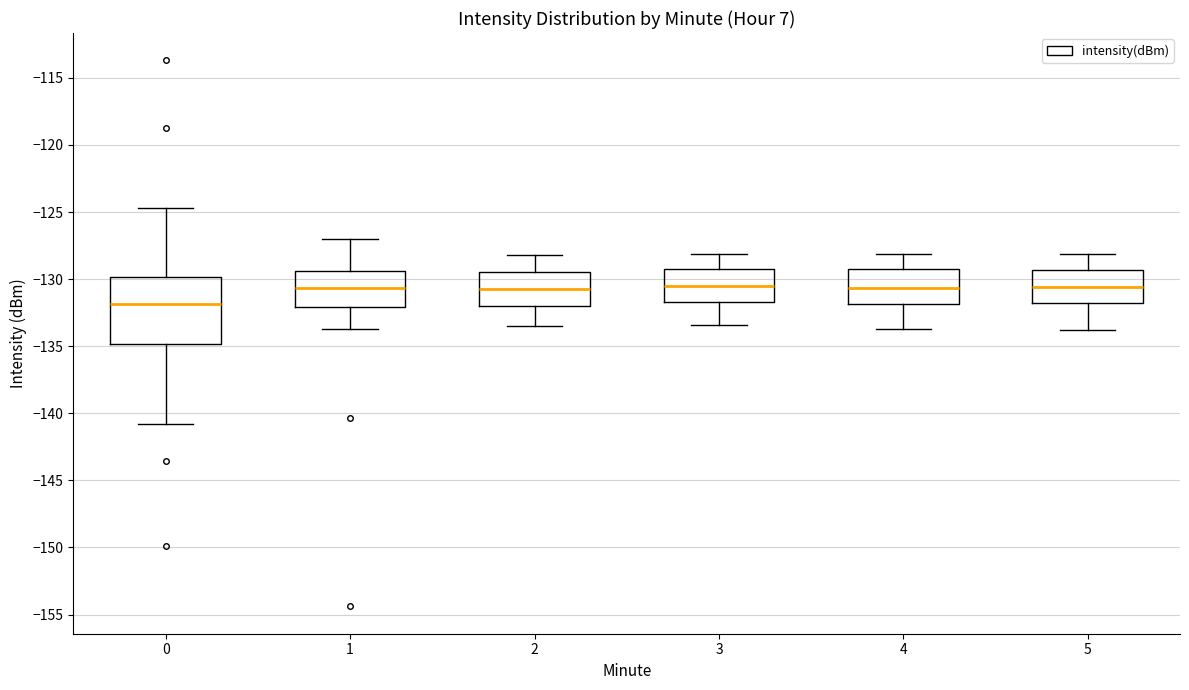

Where does the median line of the box at x = 4 sit on the y-axis? The values are not printed on the chart, so give them approximately, as read against the axis.

-130.5